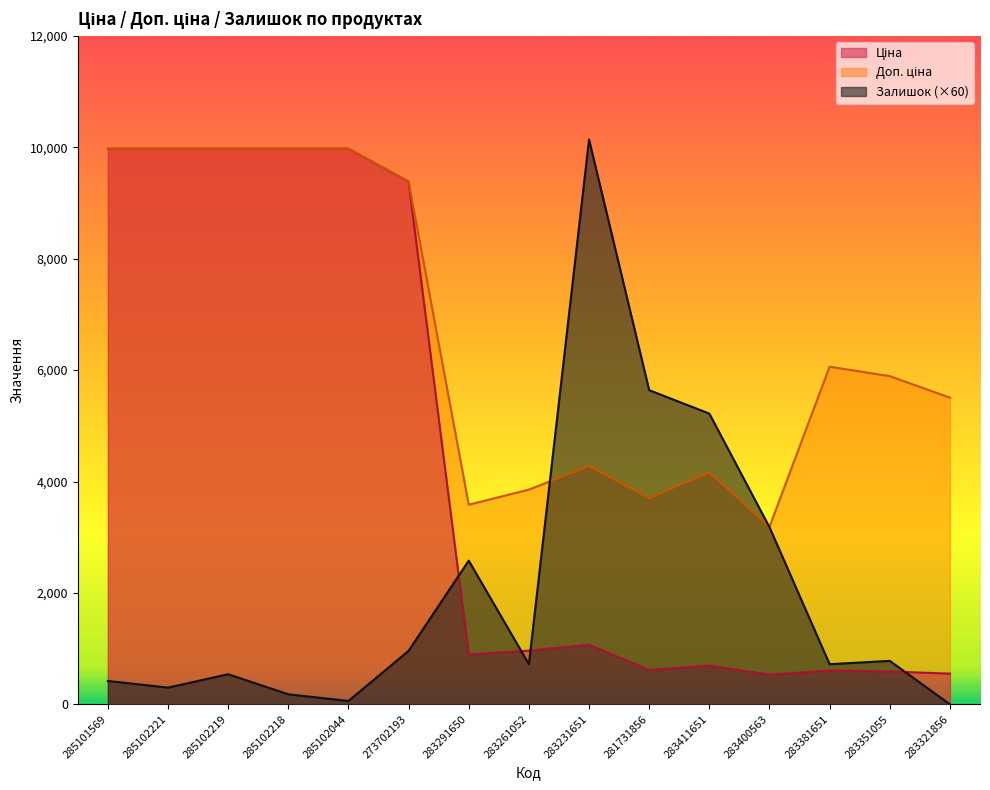

What is the value of the Ціна point at the 8th from the left?

963.5